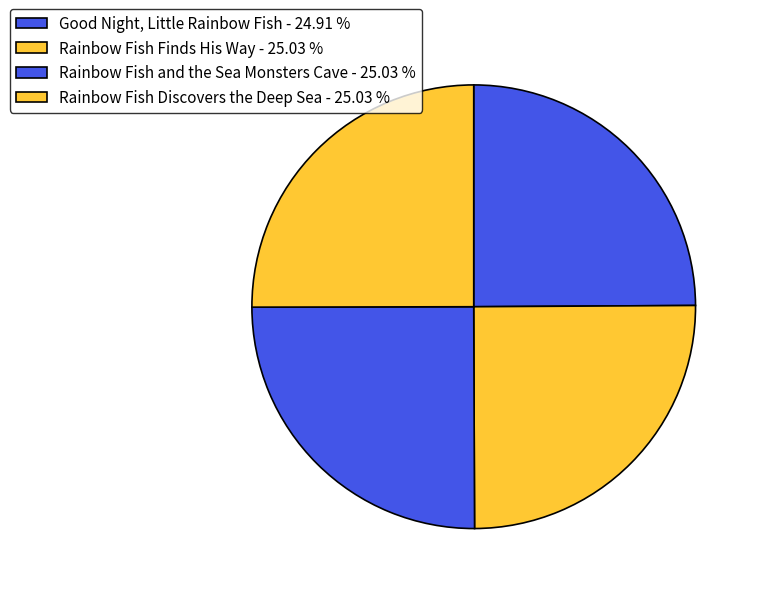

The Good Night, Little Rainbow Fish slice represents 25% of the pie. True or false?

True